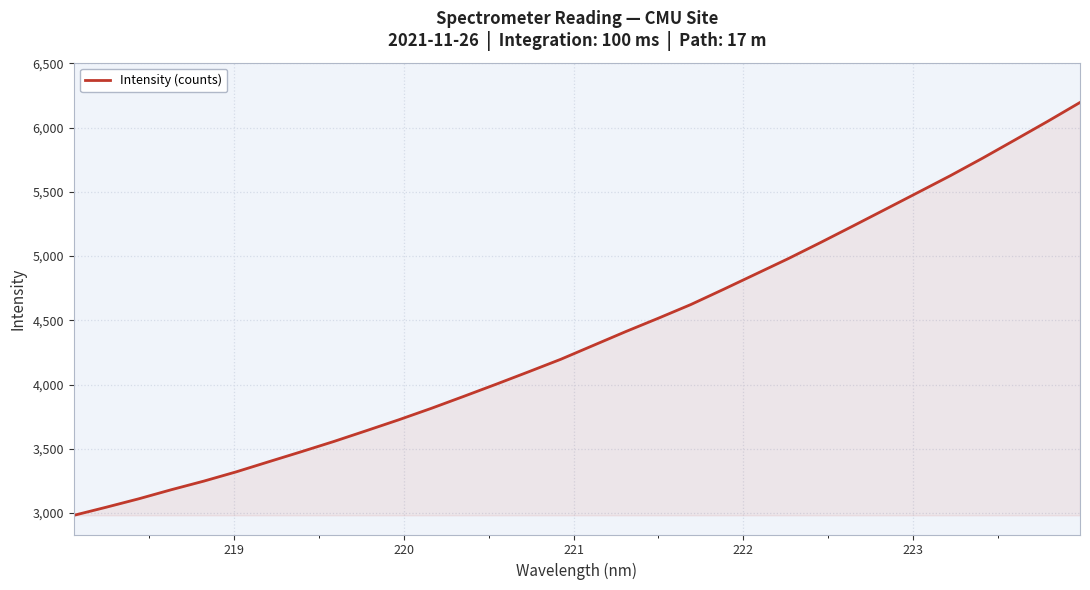

What is the minimum value shown in the chart?

2981.8